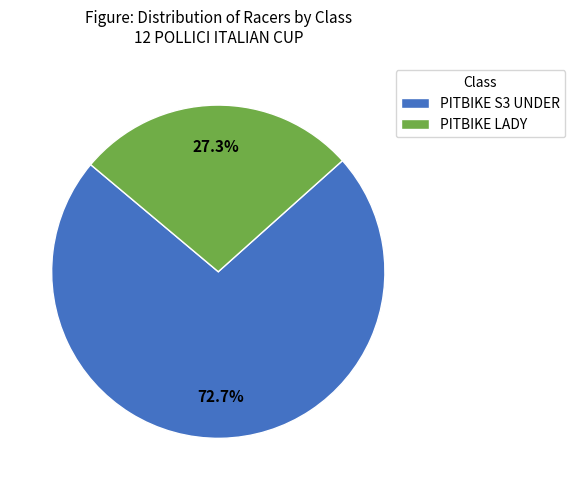

What percentage is the PITBIKE S3 UNDER slice, to the nearest percent?

73%